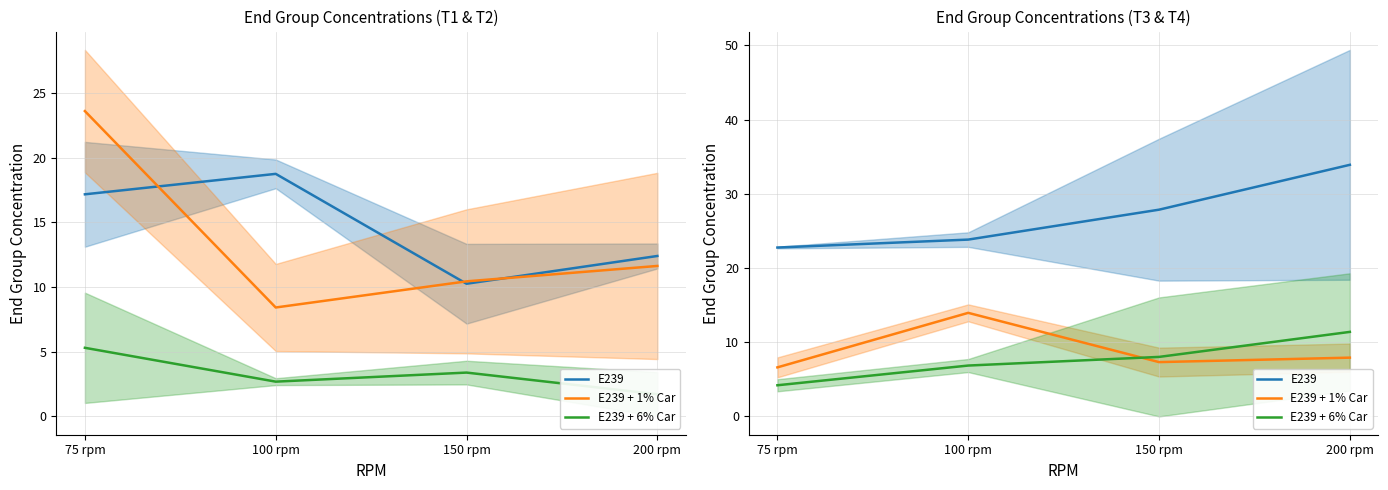

Which category has the highest value across all series?

200 rpm